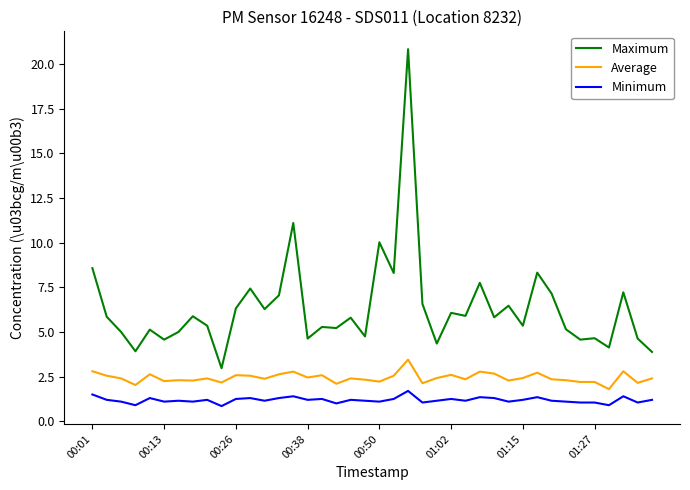

What is the highest value of the Minimum series?

1.7